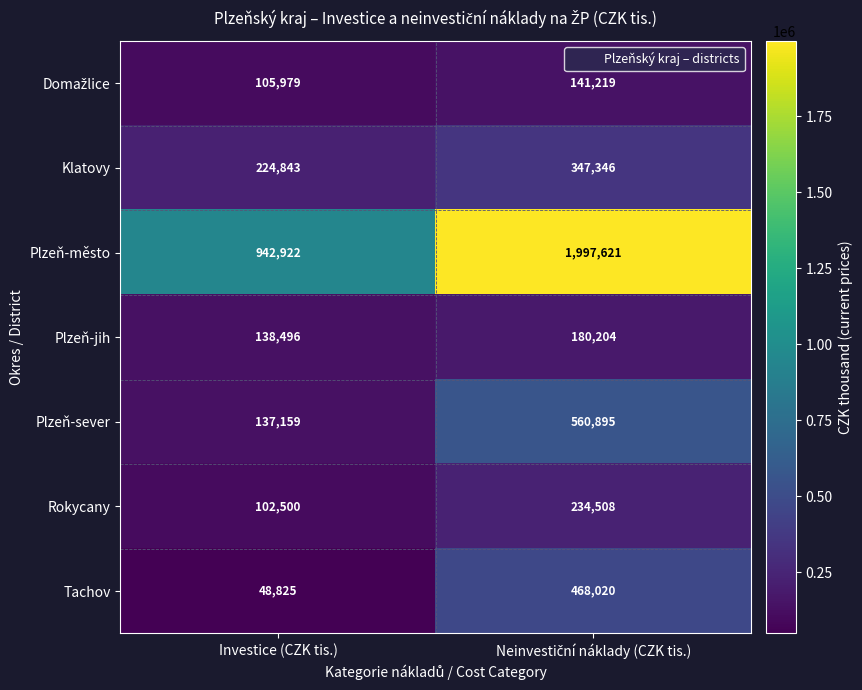

At how many categories does at least one series exceed 1142039?

1